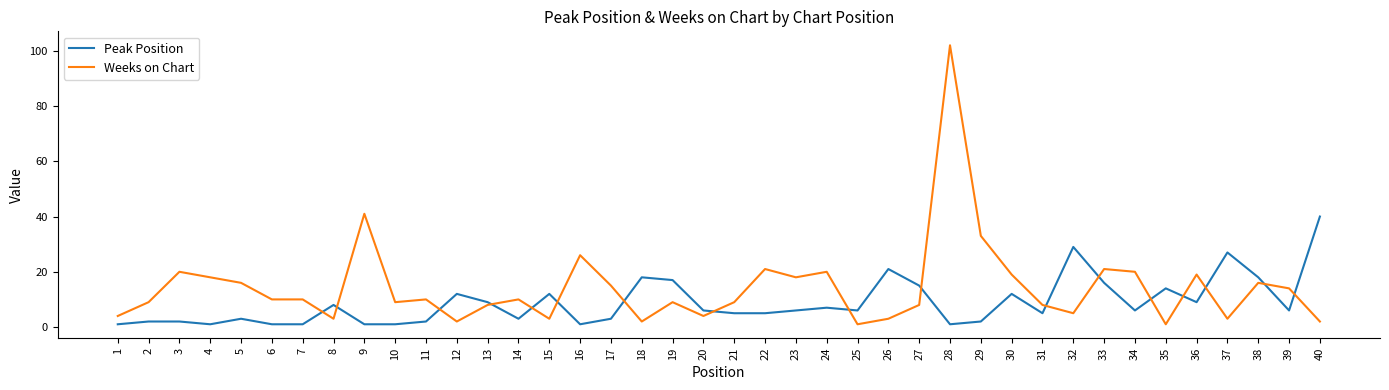

Reading left to right, list all the values displayed in this chart.

Peak Position: 1=1	2=2	3=2	4=1	5=3	6=1	7=1	8=8	9=1	10=1	11=2	12=12	13=9	14=3	15=12	16=1	17=3	18=18	19=17	20=6	21=5	22=5	23=6	24=7	25=6	26=21	27=15	28=1	29=2	30=12	31=5	32=29	33=16	34=6	35=14	36=9	37=27	38=18	39=6	40=40
Weeks on Chart: 1=4	2=9	3=20	4=18	5=16	6=10	7=10	8=3	9=41	10=9	11=10	12=2	13=8	14=10	15=3	16=26	17=15	18=2	19=9	20=4	21=9	22=21	23=18	24=20	25=1	26=3	27=8	28=102	29=33	30=19	31=8	32=5	33=21	34=20	35=1	36=19	37=3	38=16	39=14	40=2